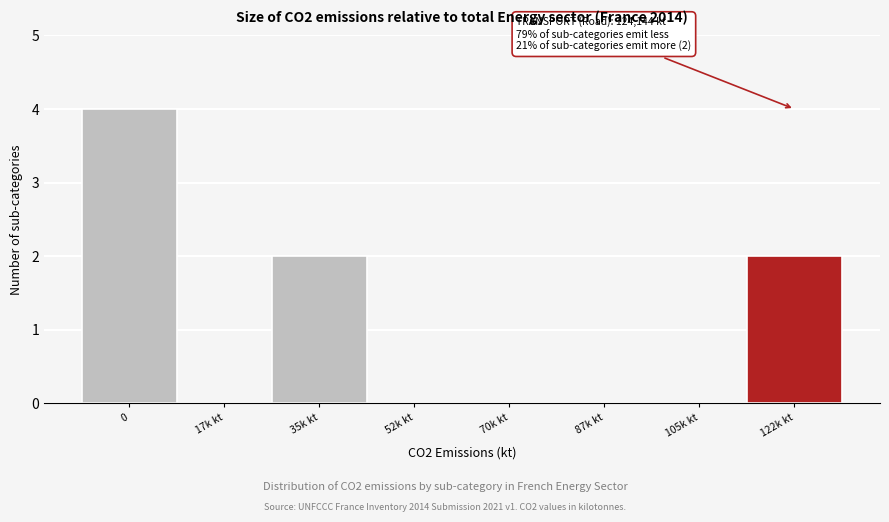

Reading left to right, extract all data points from this chart.

0=4	17k kt=0	35k kt=2	52k kt=0	70k kt=0	87k kt=0	105k kt=0	122k kt=2